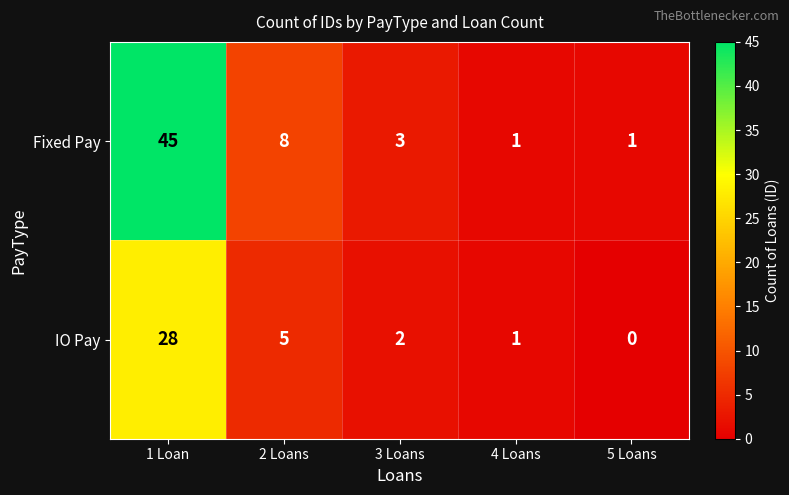

At which label is IO Pay closest to 14?

2 Loans